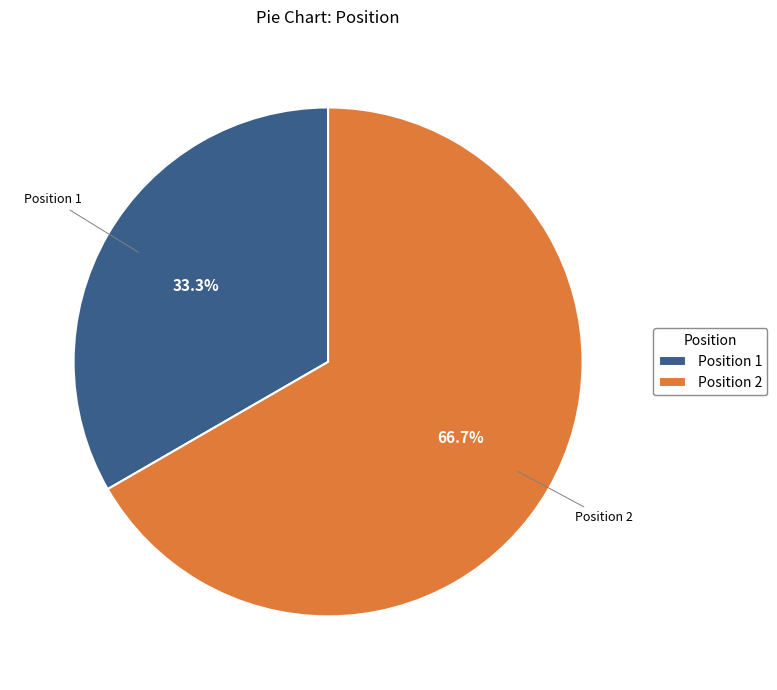

What is the smallest slice in the pie chart?

Position 1